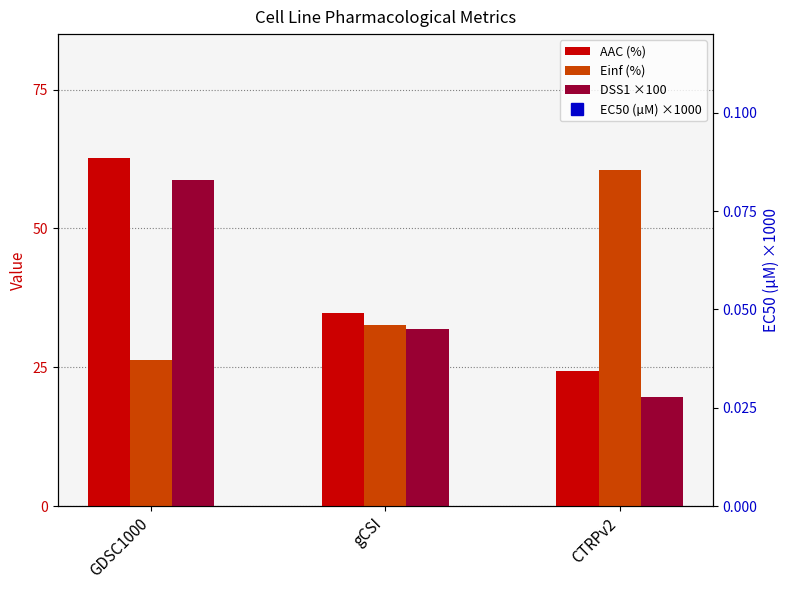

Reading right to left, list all the values displayed in this chart.

AAC (%): 24.3	34.7	62.7
Einf (%): 60.5	32.6	26.3
DSS1 ×100: 19.6	31.9	58.7
EC50 (µM) ×1000: 54.5	10.9	8.9